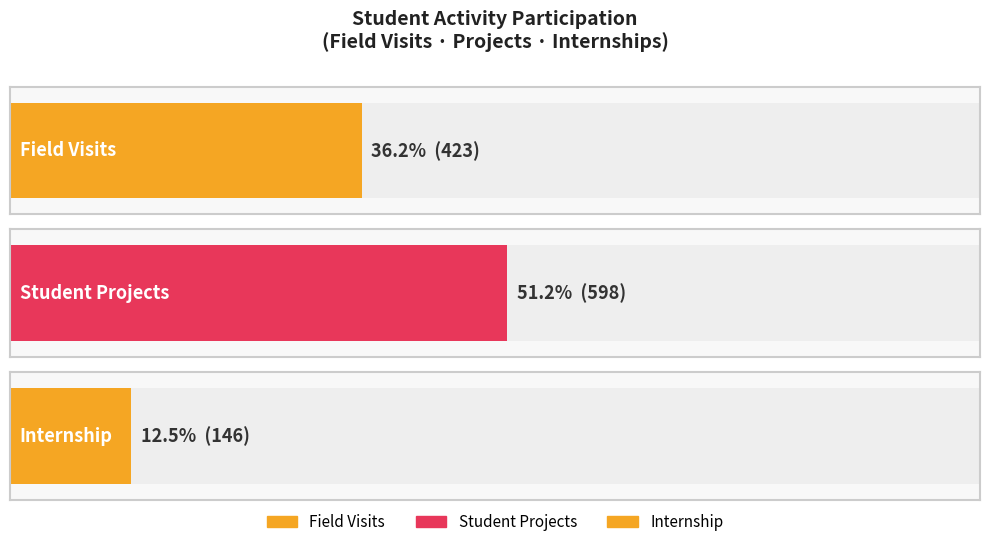

True or false: Student Projects has a value of 30 at Physics.

False